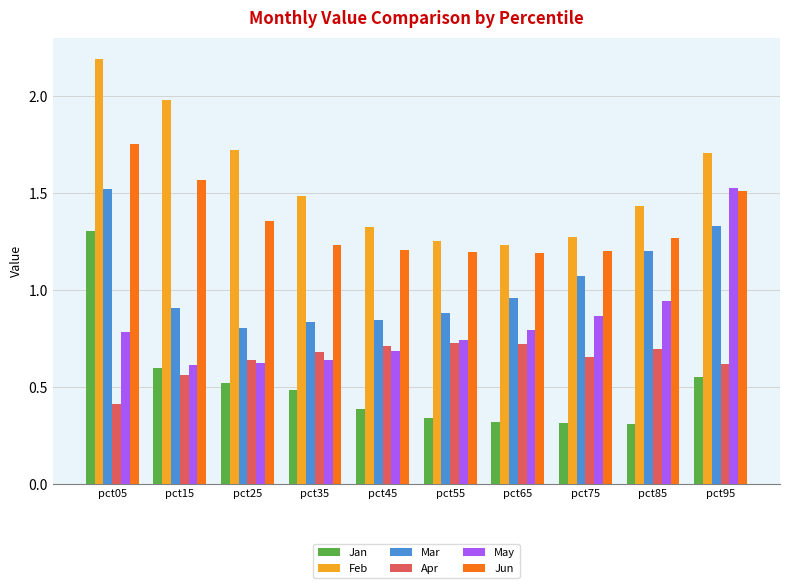

Which category has the highest value across all series?

pct05